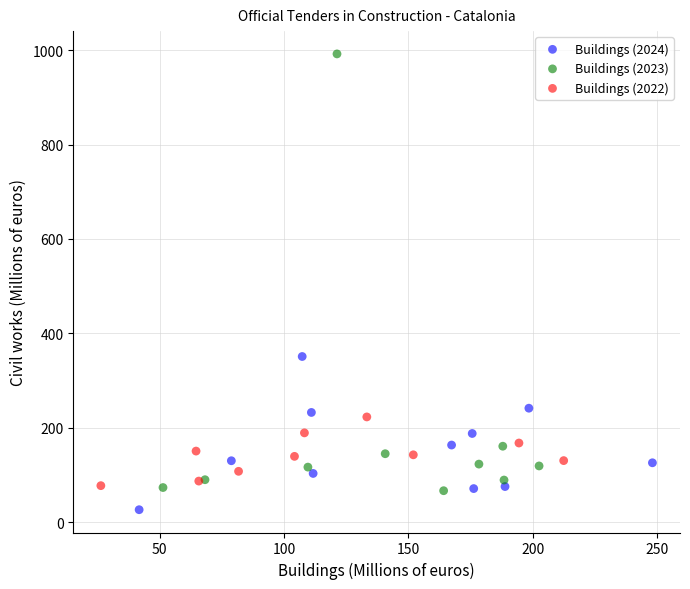

Which series contains the lowest Y value?

Buildings (2024)